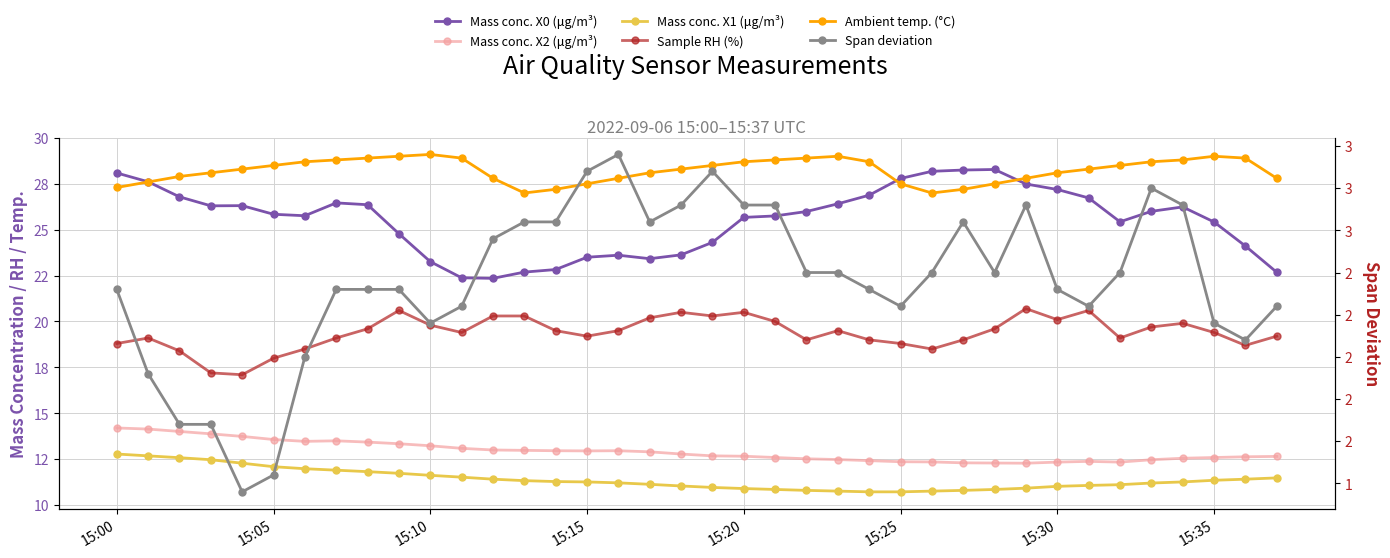

True or false: Sample RH (%) and Span deviation cross at least once.

False